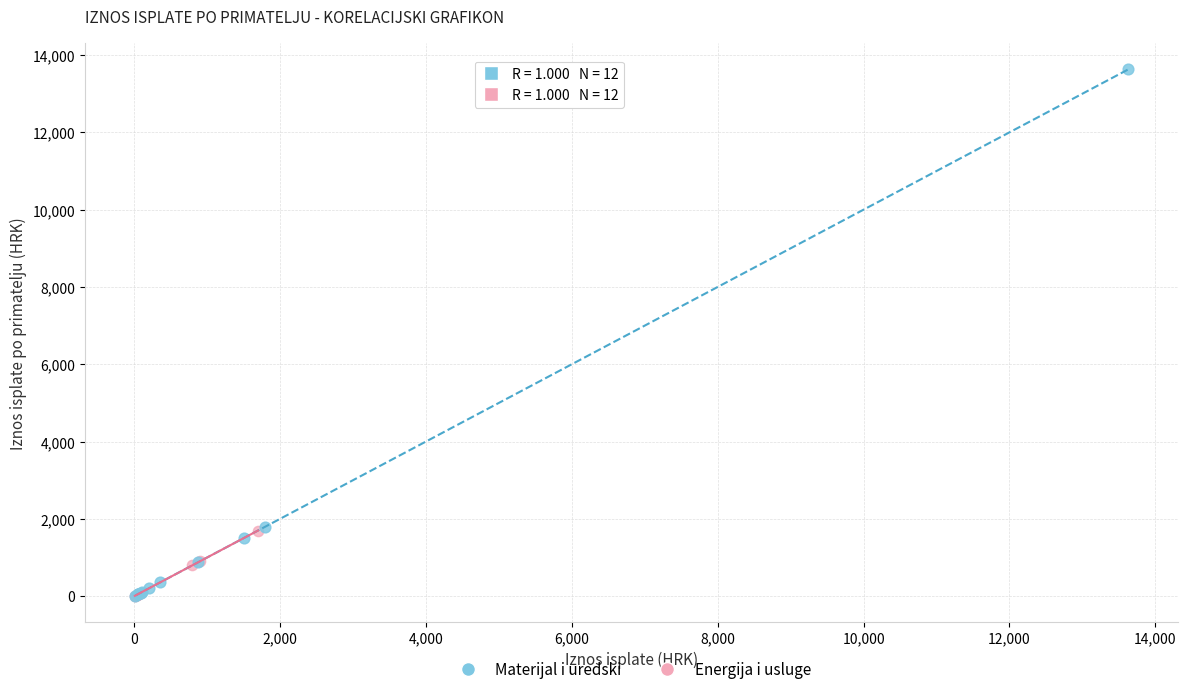

Which series has the widest spread of Y values?

Materijal i uredski